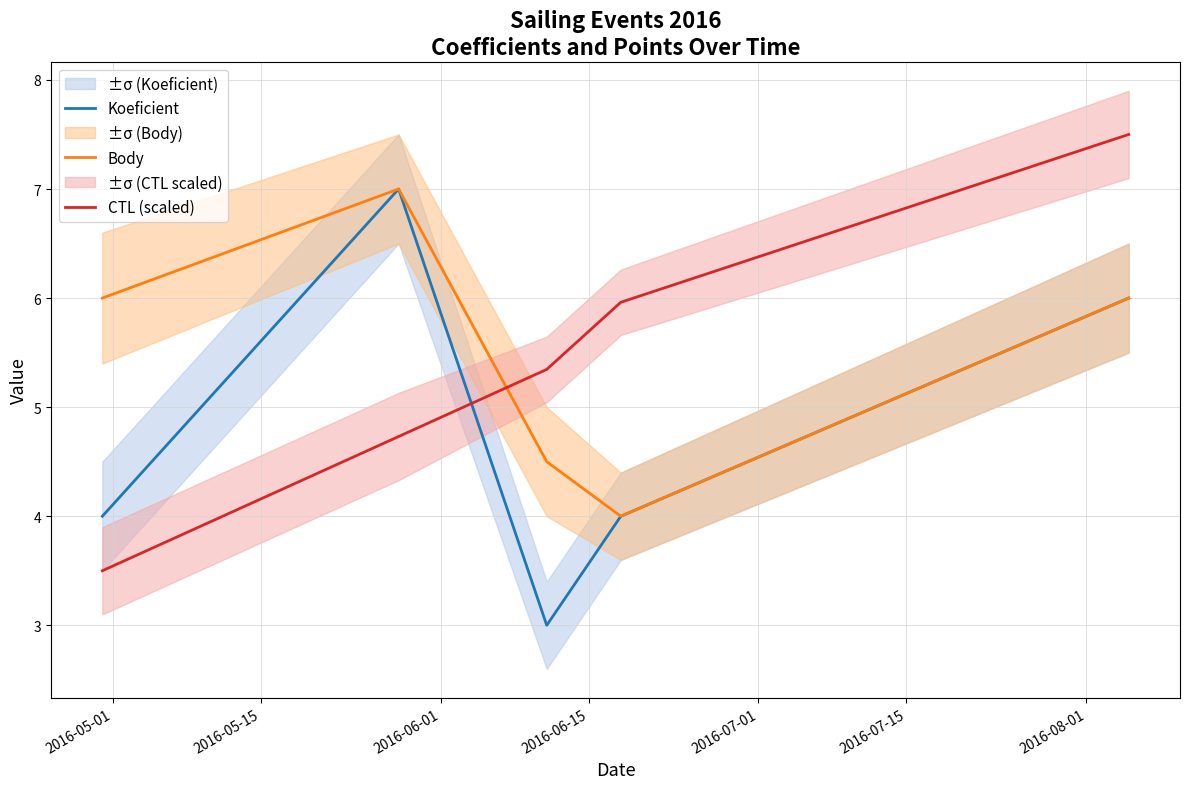

Which series ends up on top after the final intersection of CTL (scaled) and Koeficient?

CTL (scaled)